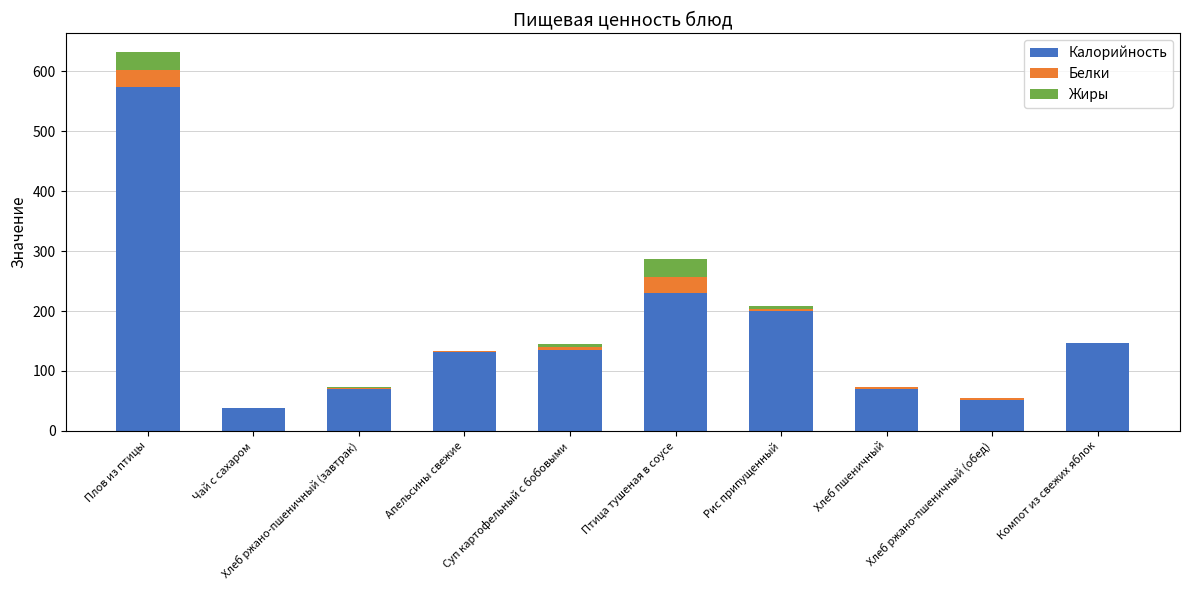

Which category has the highest value in the Калорийность series?

Плов из птицы